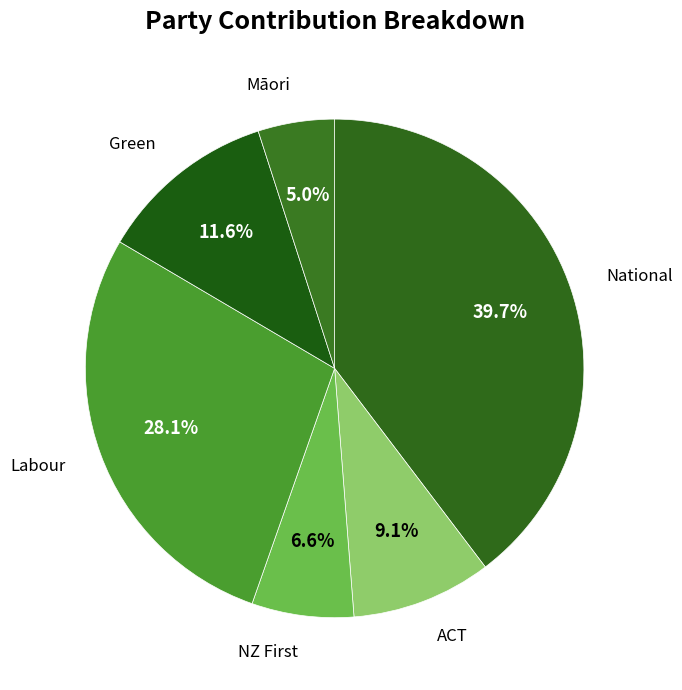

Rank the categories by value from lowest to highest.

Māori, NZ First, ACT, Green, Labour, National